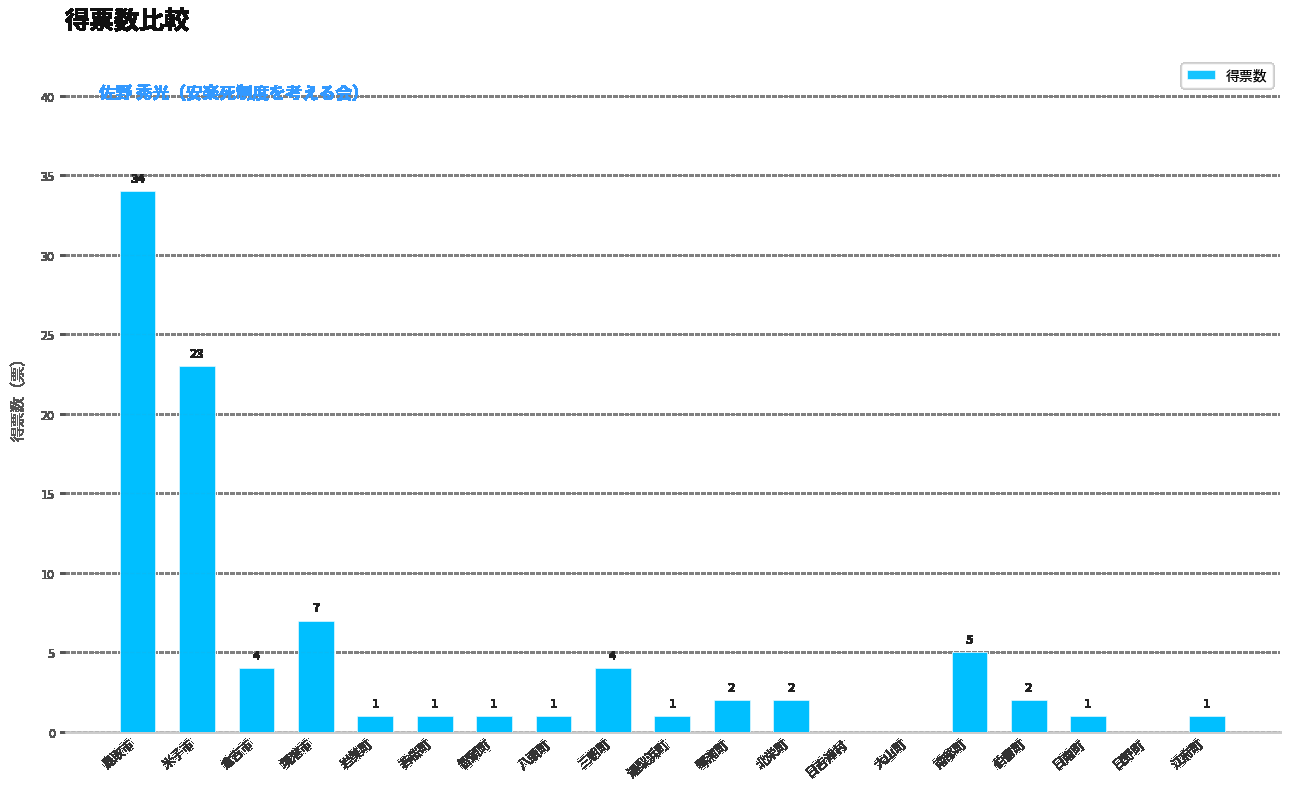

True or false: the data shows 13 at 境港市.

False